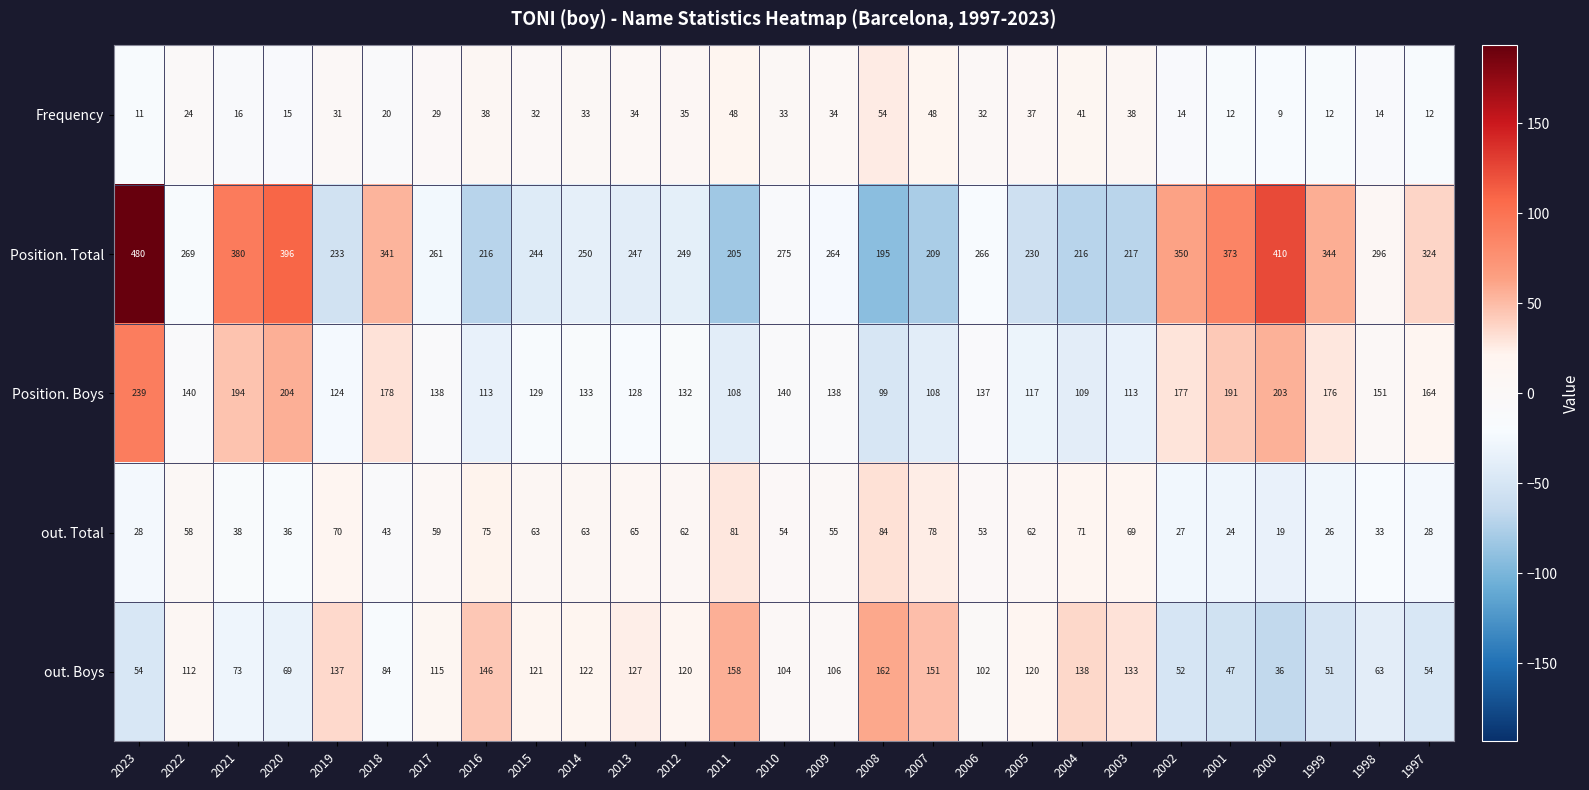

At 2006, list the series in order from smallest to largest.

Frequency, out. Total, out. Boys, Position. Boys, Position. Total